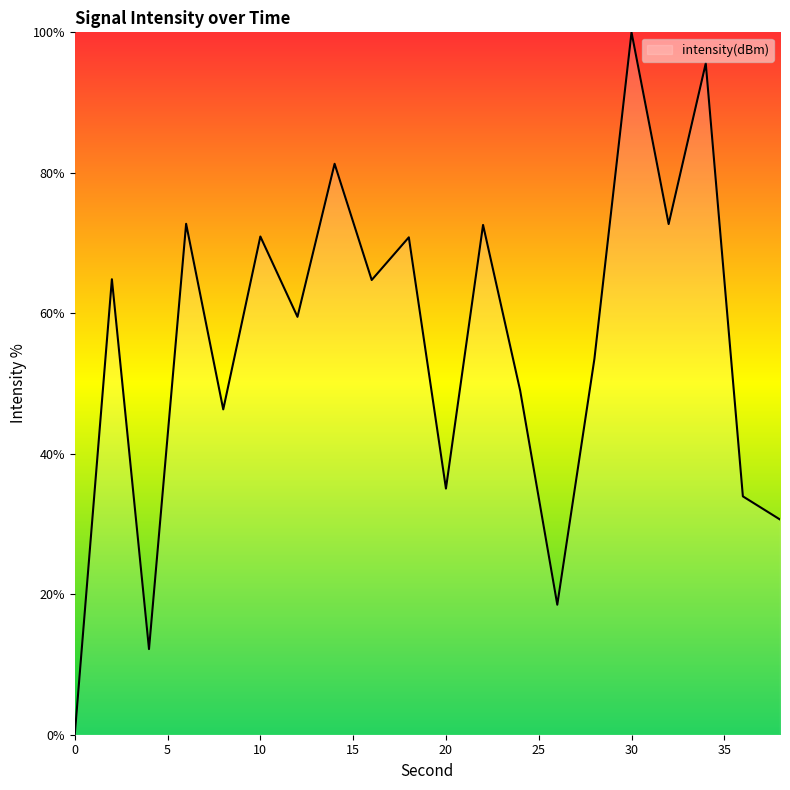

What is the greatest value displayed?

100.0